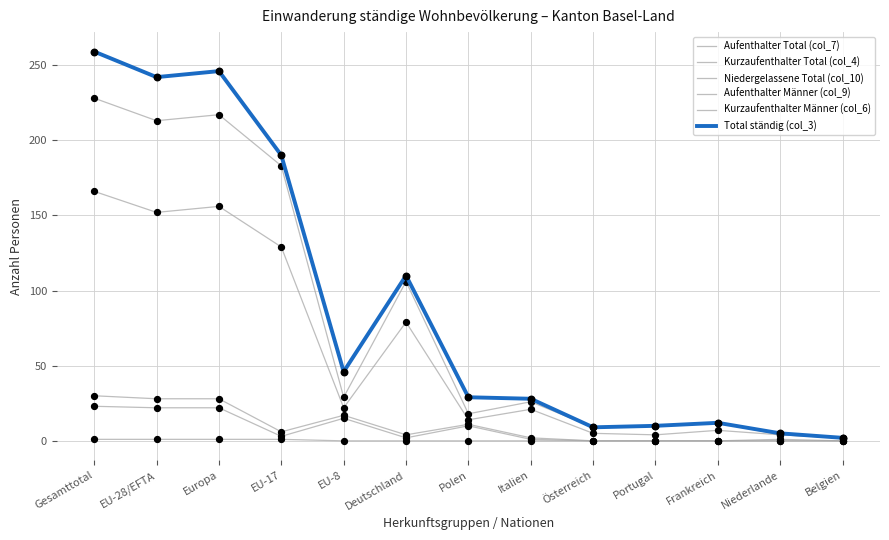

At how many categories does at least one series exceed 28?

7